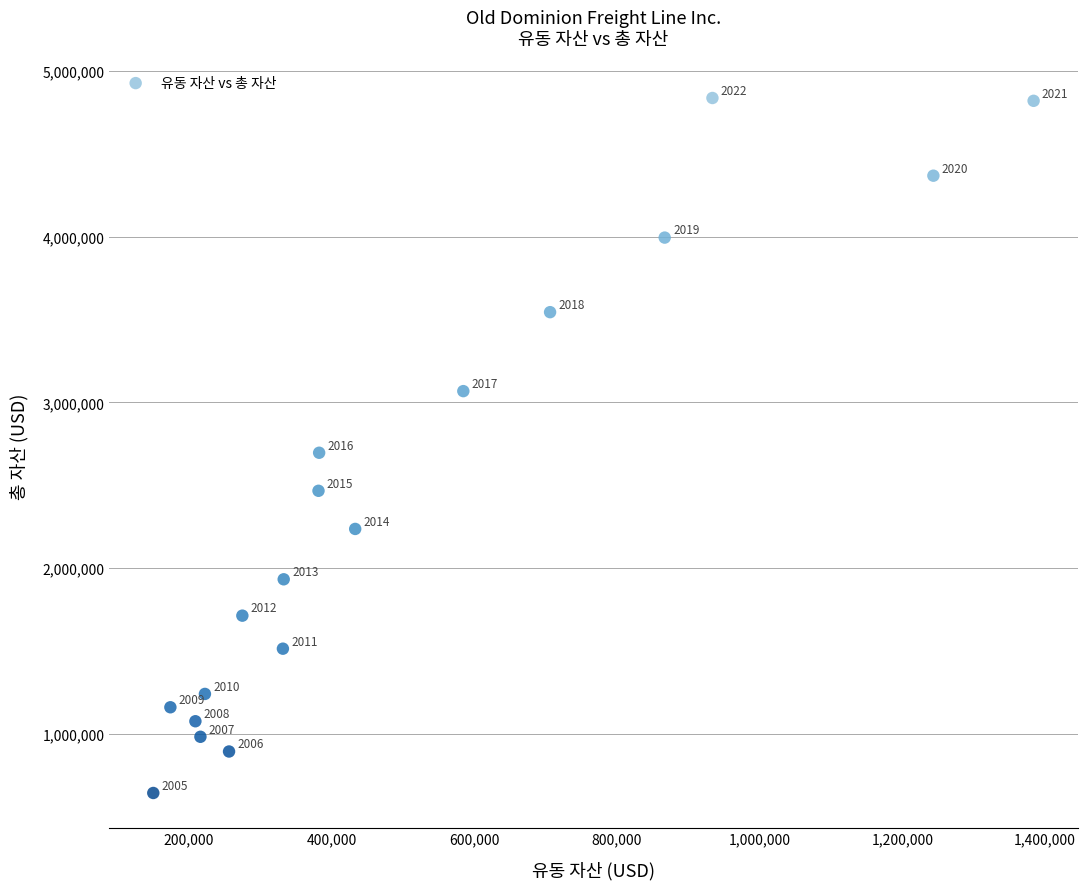

What is the range of Y values (max minus min)?

4196962